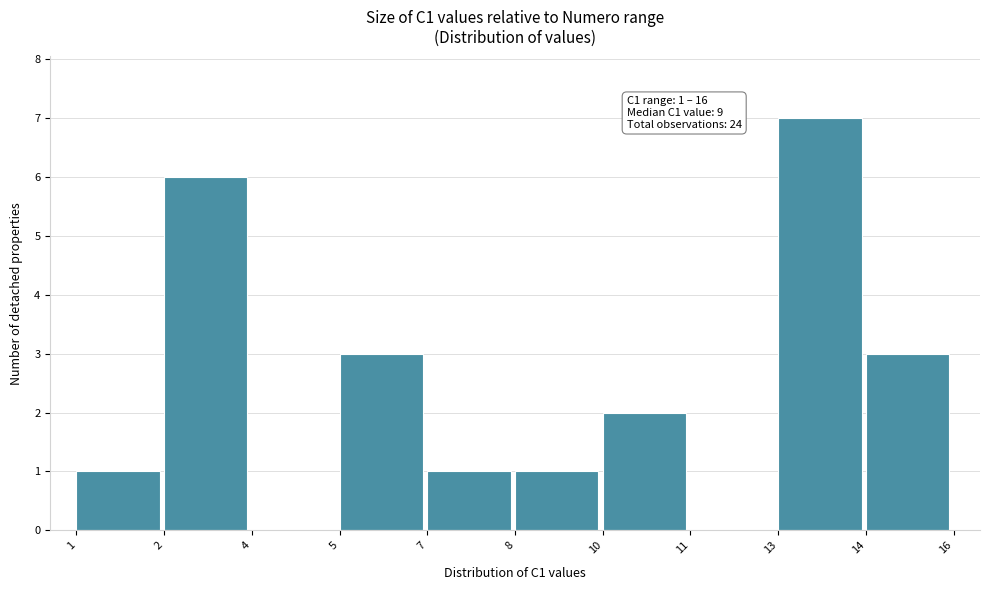

Reading left to right, extract all data points from this chart.

1=1	2=6	4=0	5=3	7=1	8=1	10=2	11=0	13=7	14=3